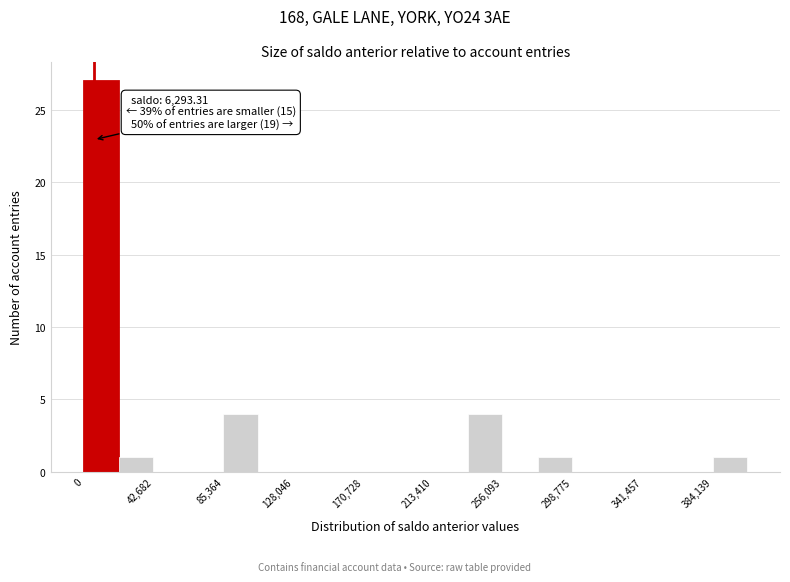

Over which range of the x-axis is the bar tallest?

0 to 20000